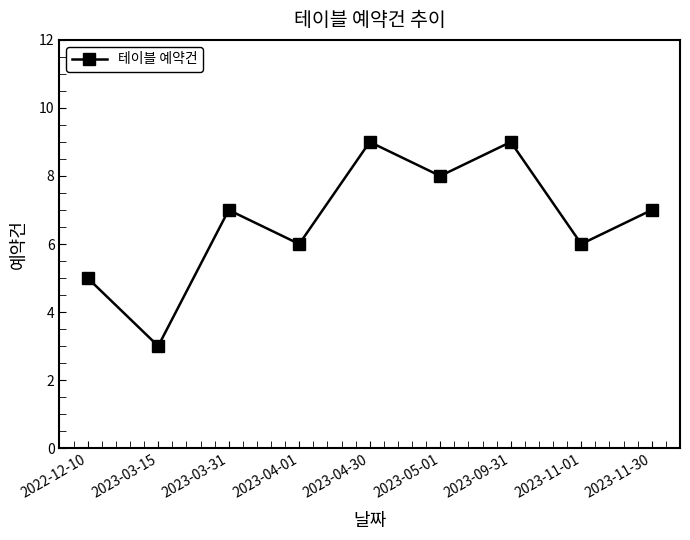

The chart shows a value of 15 at 2023-09-31. True or false?

False